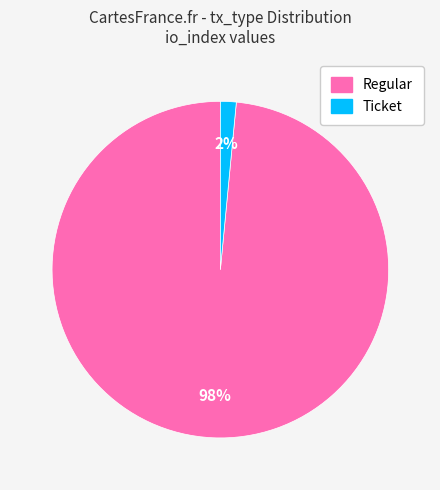

Does any single category account for the majority?

Yes